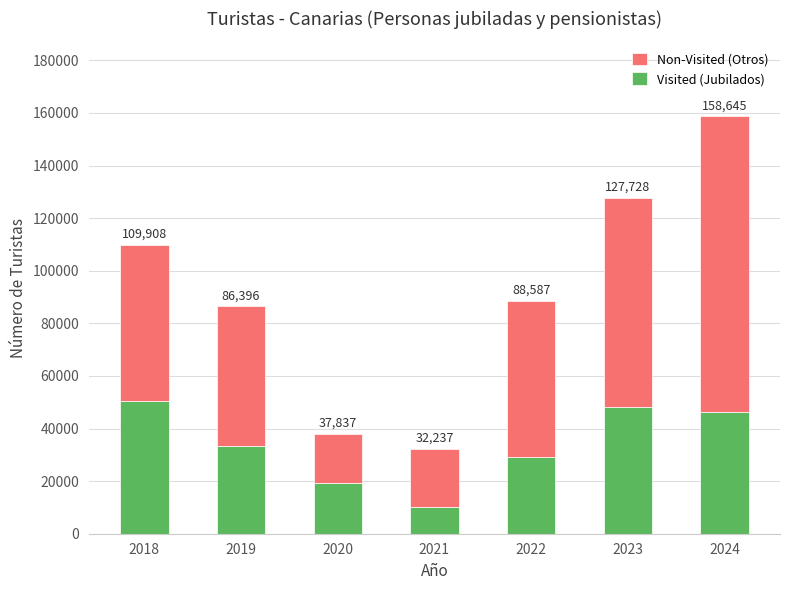

Which series has the widest spread of values?

Non-Visited (Otros)